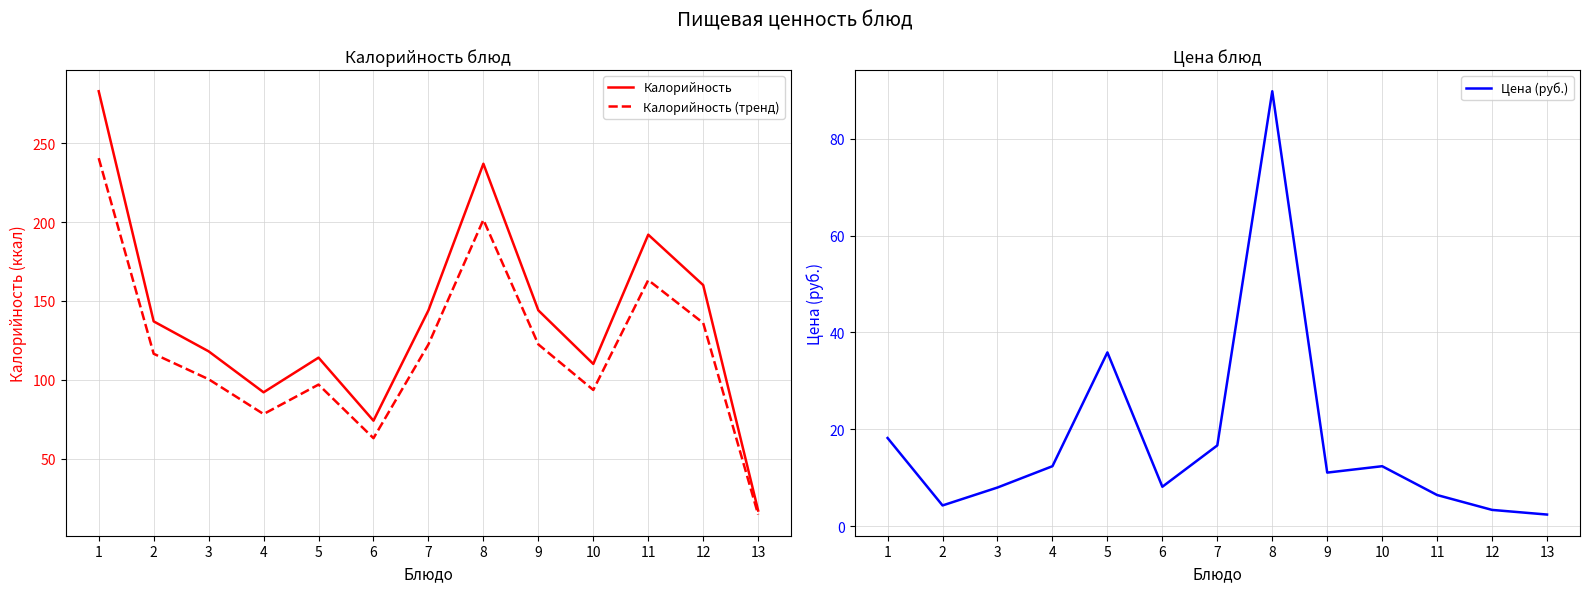

How many lines are shown in the chart?

3